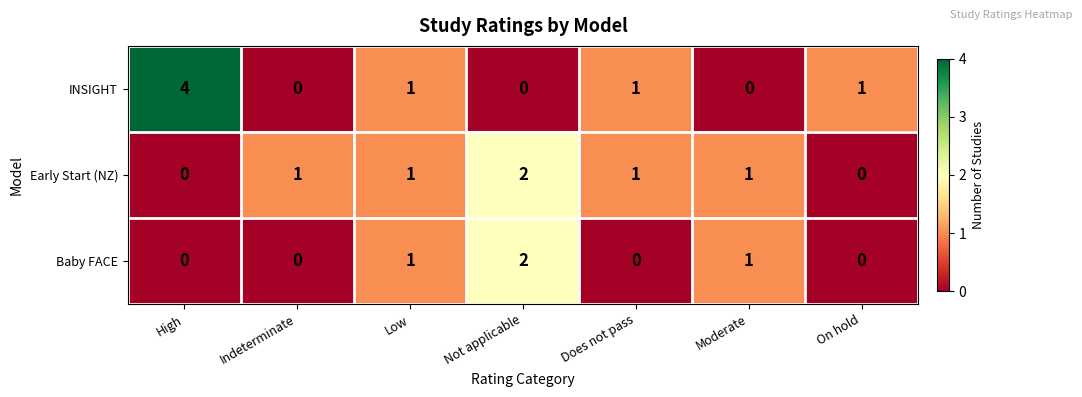

Which series has the widest spread of values?

INSIGHT